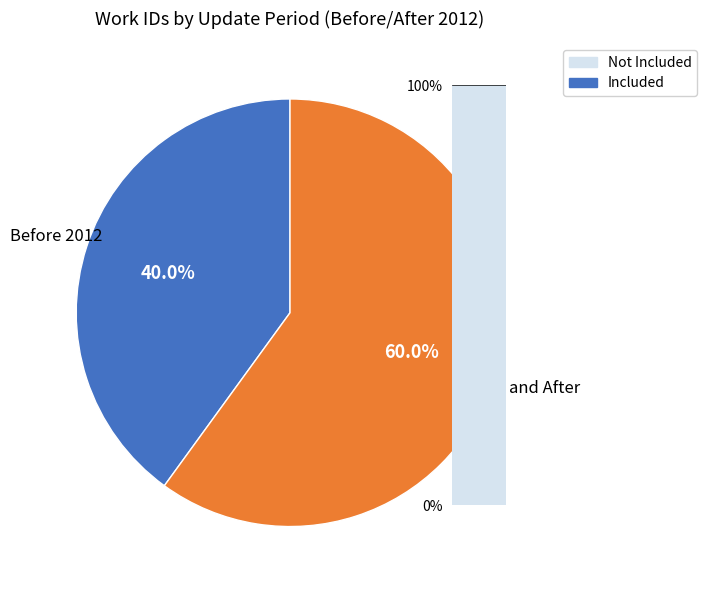

Rank the categories by value from lowest to highest.

Not Included, Included